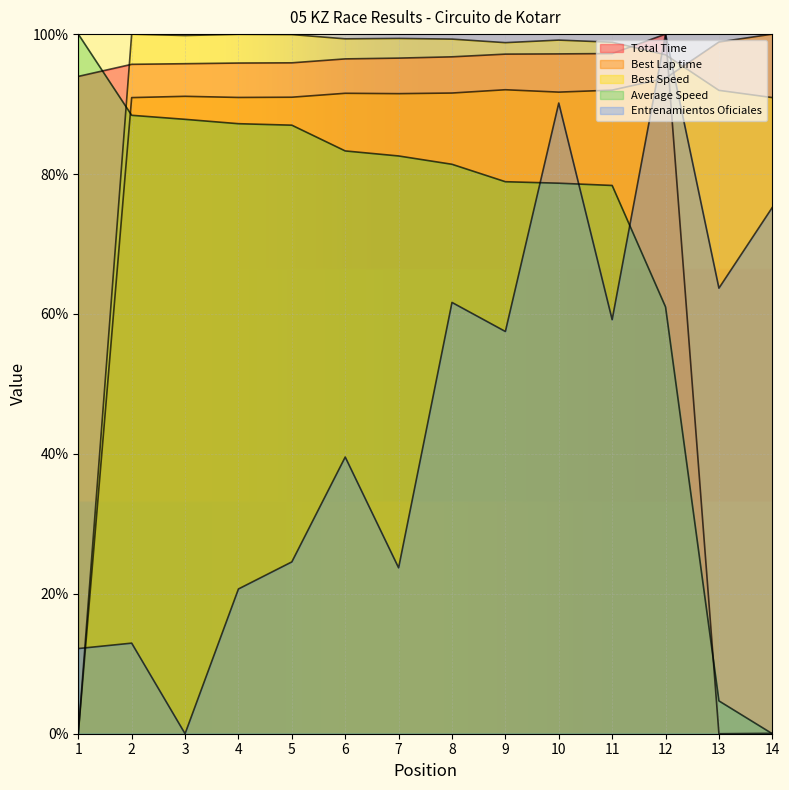

At which label does Total Time reach its peak?

12